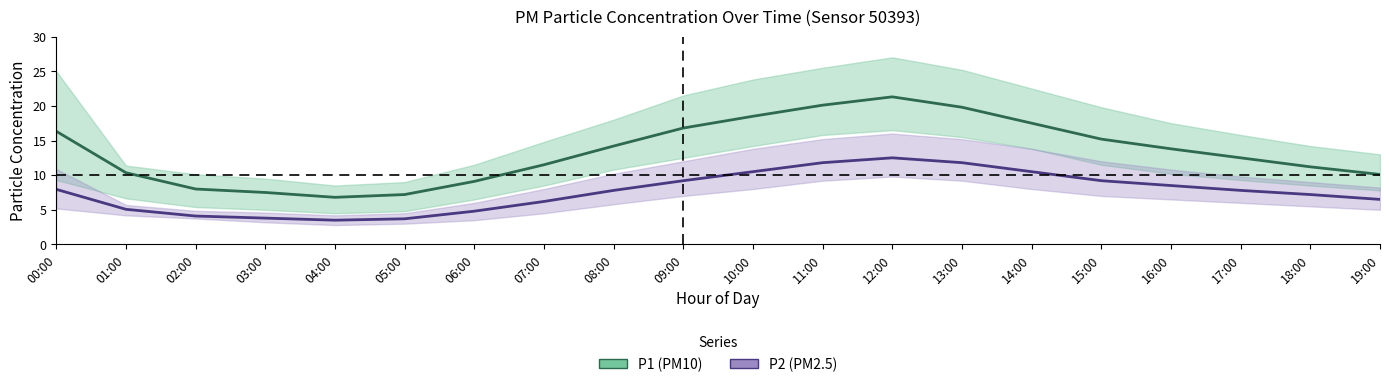

True or false: P2 and P1 cross at least once.

False